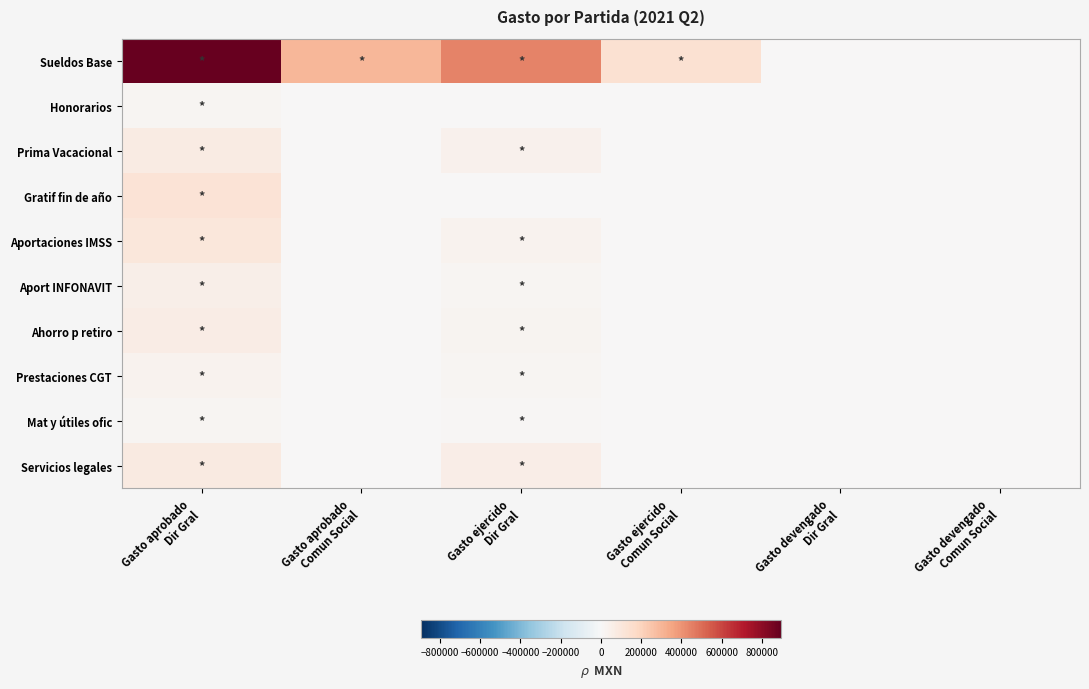

At which category is the sum across all series the highest?

Gasto aprobado
Dir Gral